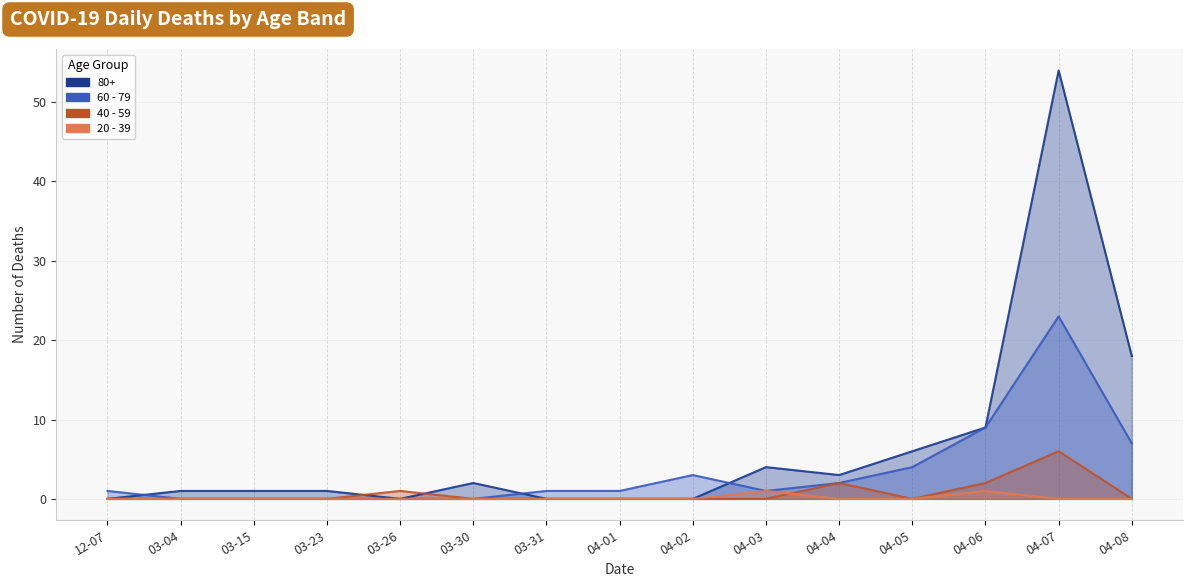

Reading right to left, what are all the values shown in this chart?

60 - 79: 04-08=7	04-07=23	04-06=9	04-05=4	04-04=2	04-03=1	04-02=3	04-01=1	03-31=1	03-30=0	03-26=0	03-23=0	03-15=0	03-04=0	12-07=1
40 - 59: 04-08=0	04-07=6	04-06=2	04-05=0	04-04=2	04-03=0	04-02=0	04-01=0	03-31=0	03-30=0	03-26=1	03-23=0	03-15=0	03-04=0	12-07=0
20 - 39: 04-08=0	04-07=0	04-06=1	04-05=0	04-04=0	04-03=1	04-02=0	04-01=0	03-31=0	03-30=0	03-26=0	03-23=0	03-15=0	03-04=0	12-07=0